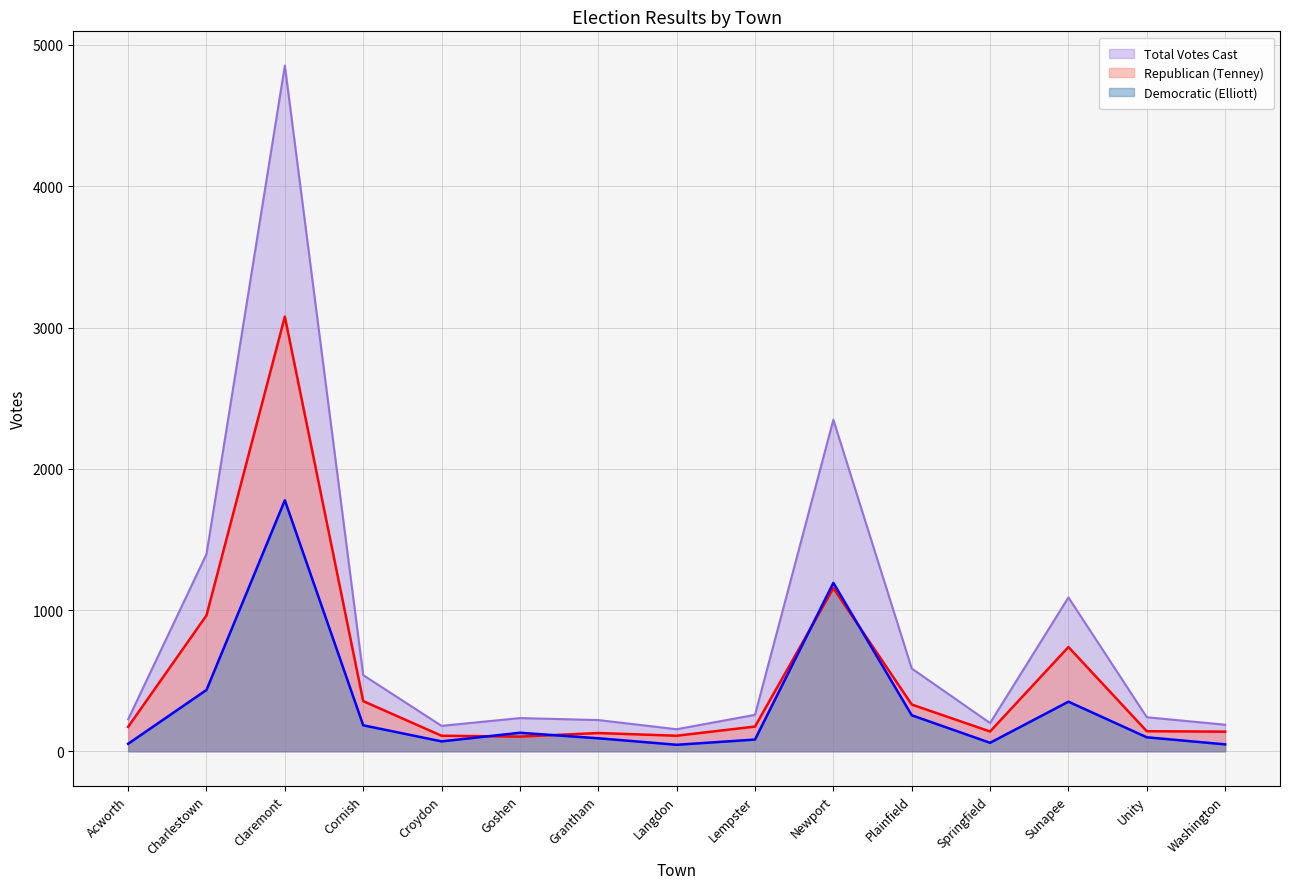

What are all the series names shown in the legend?

Total Votes Cast, Republican (Tenney), Democratic (Elliott)